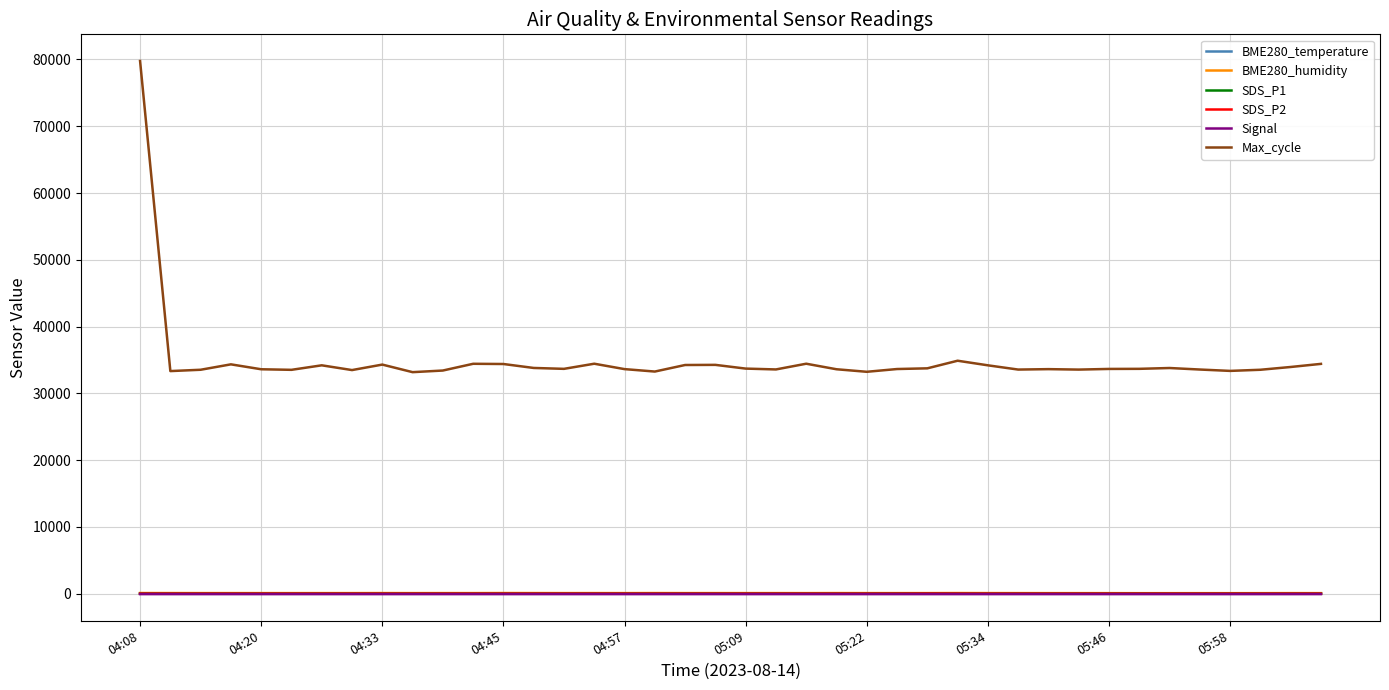

How many categories are shown in the chart?

40